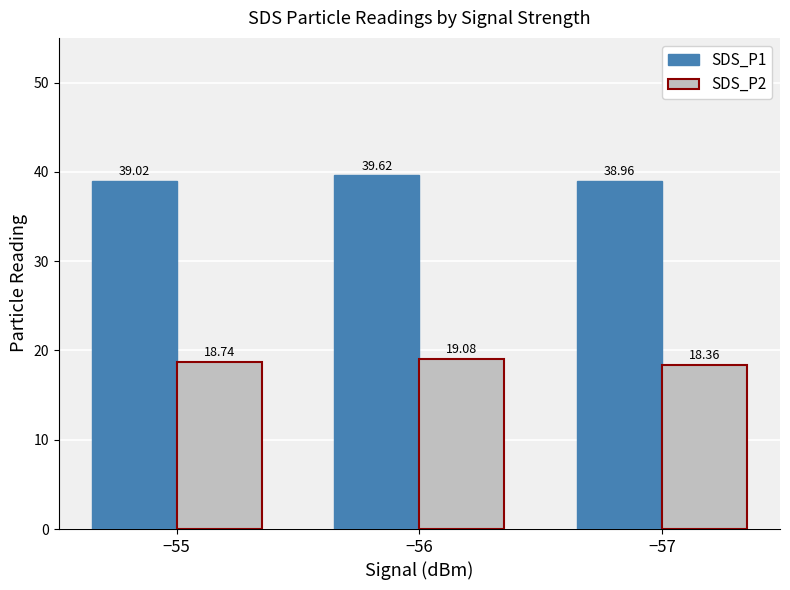

Reading left to right, what are all the values shown in this chart?

SDS_P1: −55=39.0	−56=39.6	−57=39.0
SDS_P2: −55=18.7	−56=19.1	−57=18.4